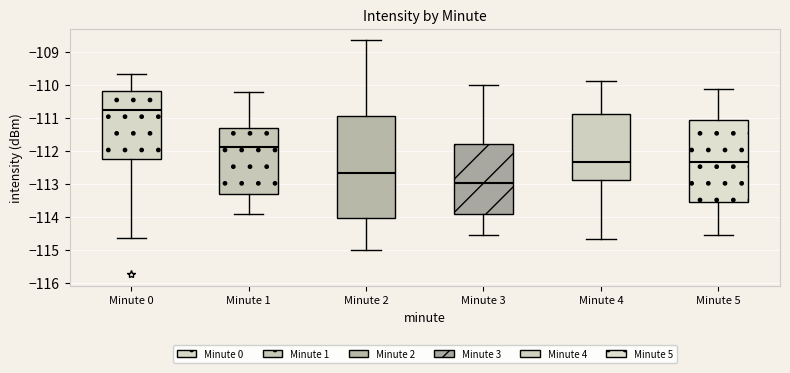

Which box is the tallest, from its lower edge to its upper edge?

Minute 2